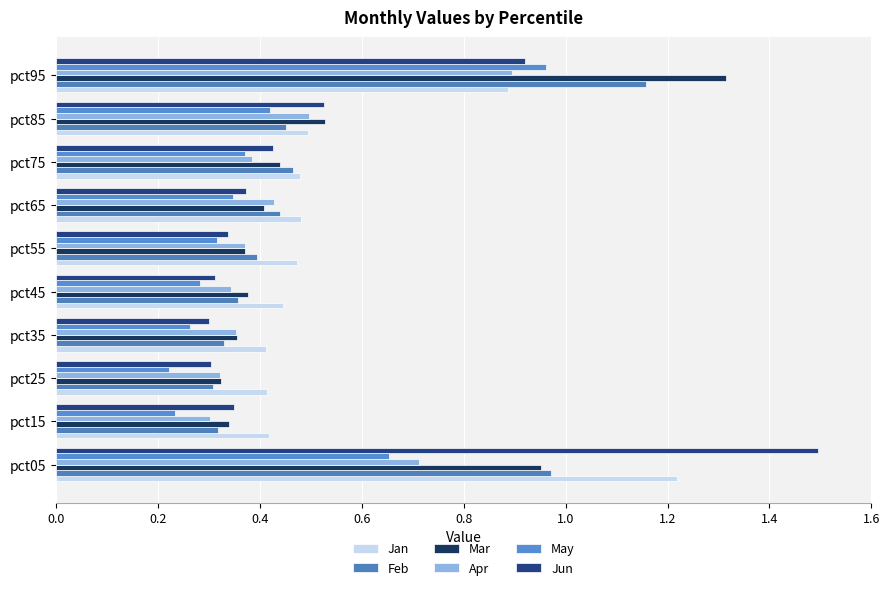

What are all the series names shown in the legend?

Jan, Feb, Mar, Apr, May, Jun